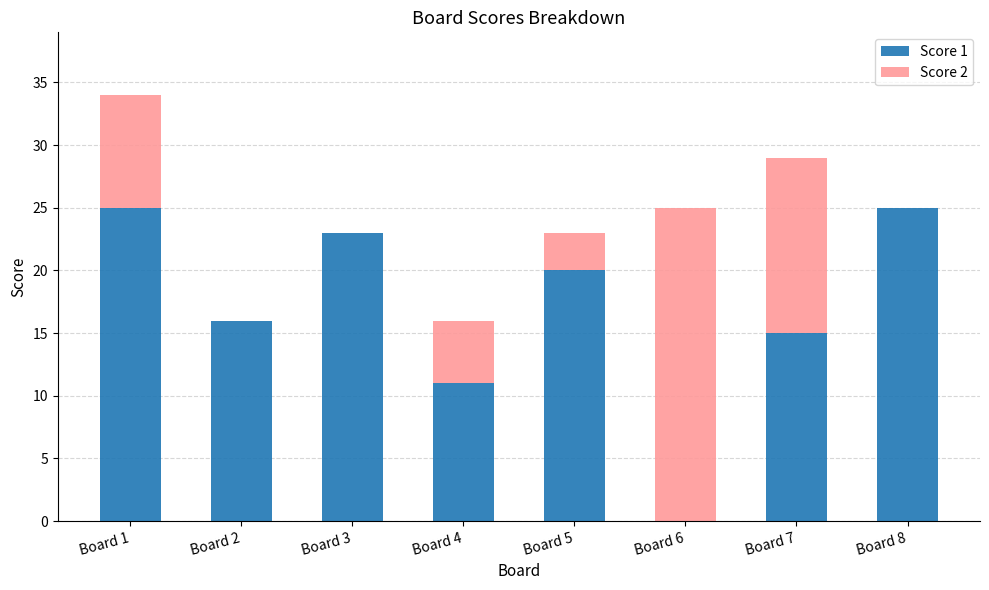

True or false: Score 1 has a value of 25 at Board 1.

True